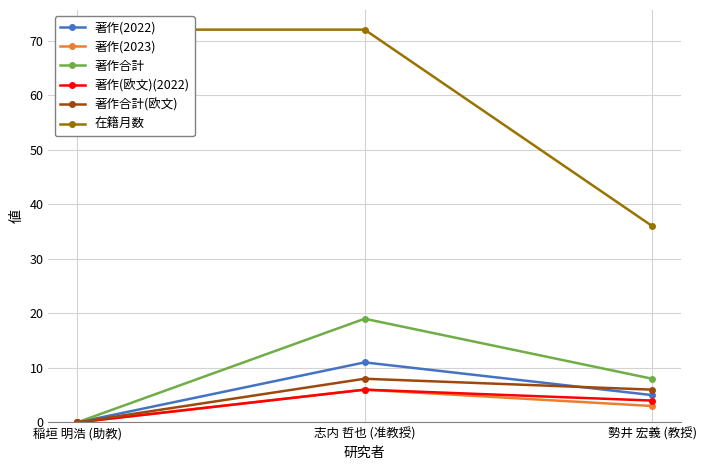

What position from the left is 勢井 宏義 (教授)?

3